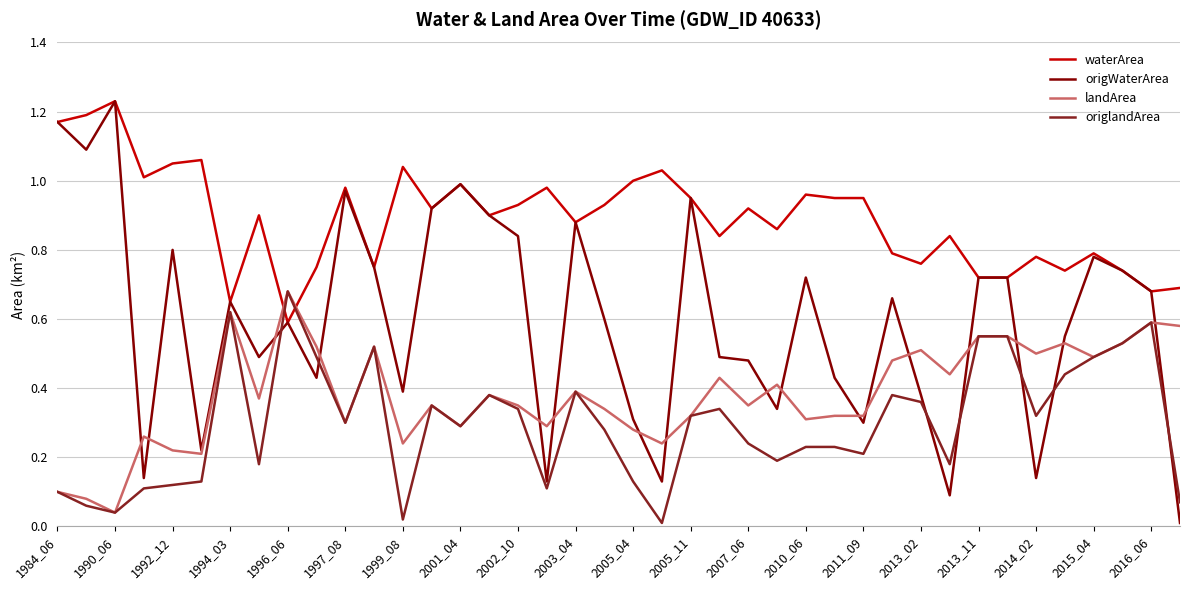

Which series has the largest total across all categories?

waterArea